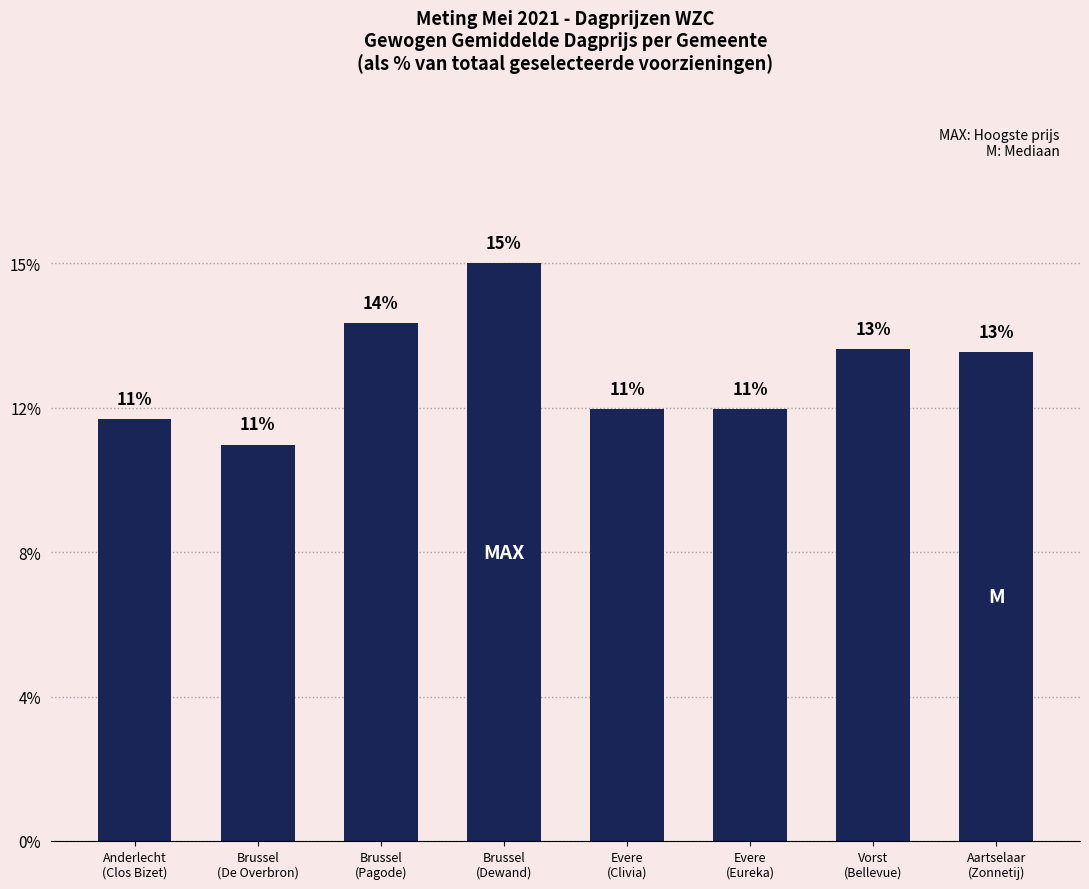

Are the bars horizontal?

No